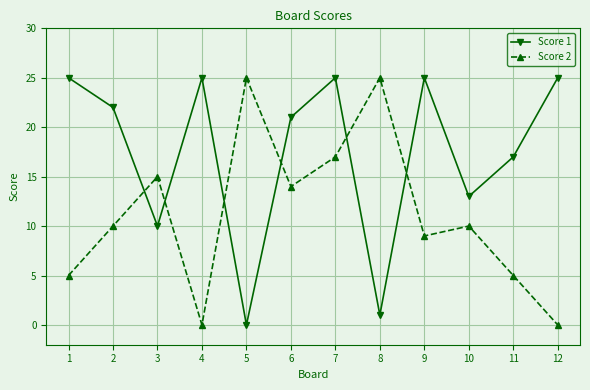

What is the maximum value shown in the chart?

25